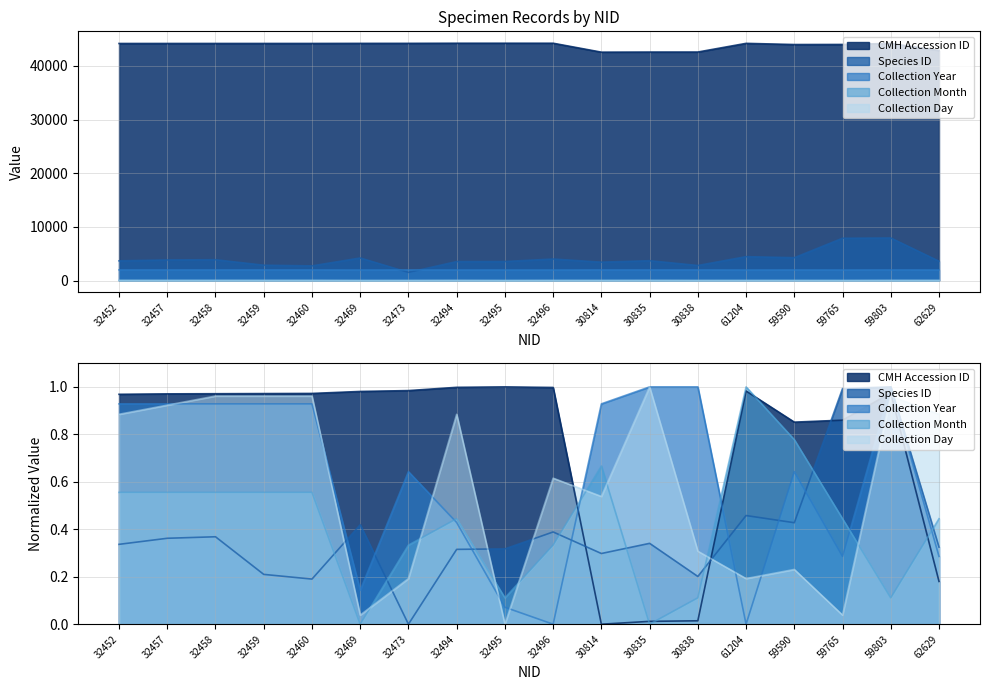

Where is the first local maximum for Collection Day?

32494